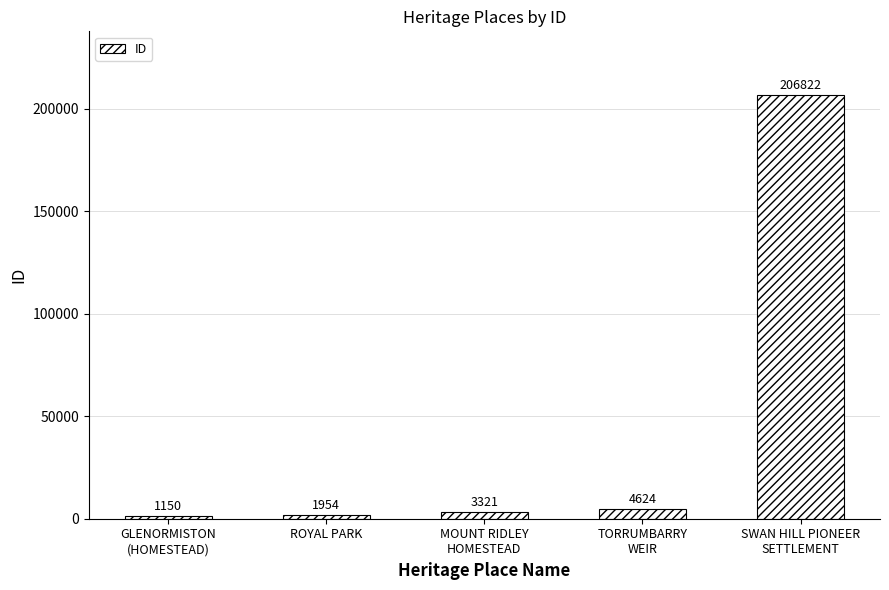

How many data points are less than 3321?

2